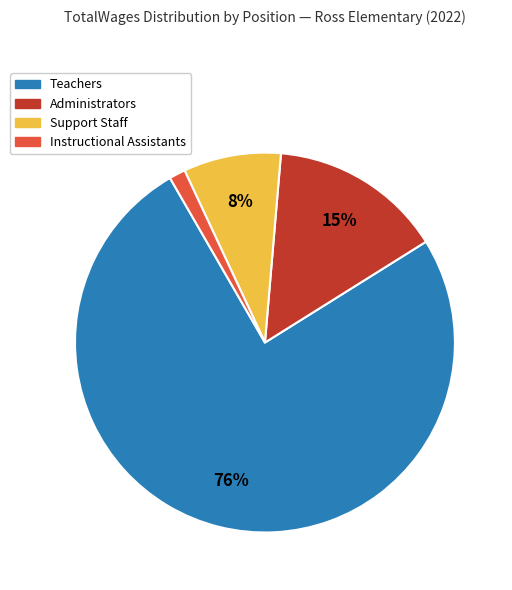

Is there any slice that represents more than half of the pie?

Yes